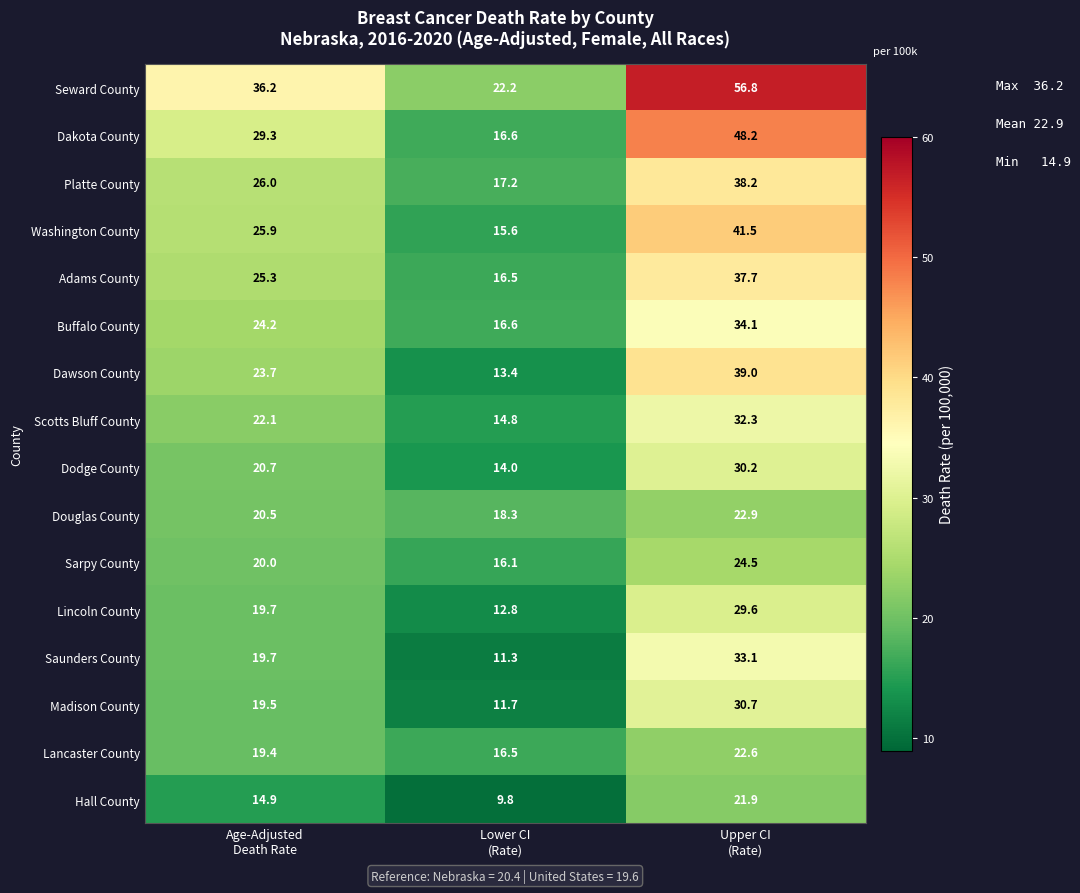

Which series has the largest total across all categories?

Seward County